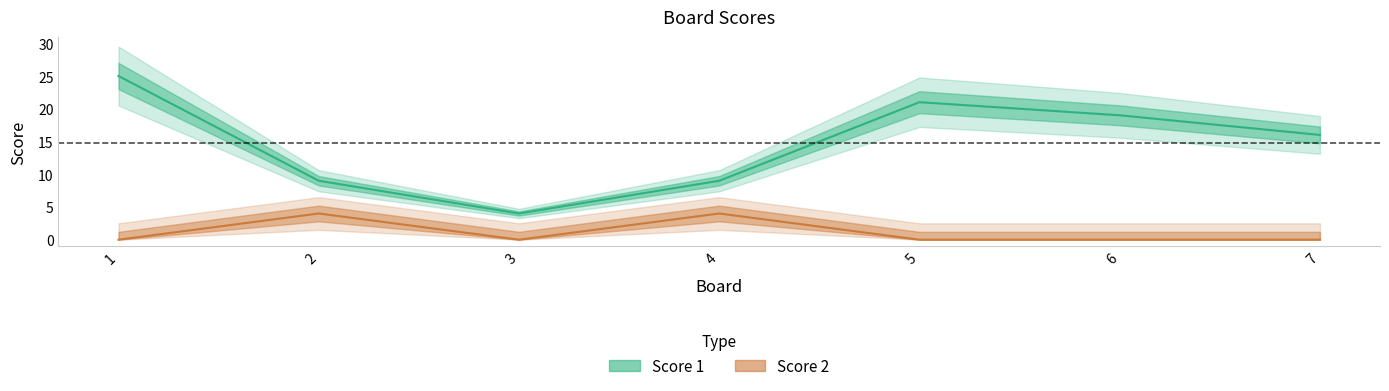

At how many categories does at least one series exceed 16?

3